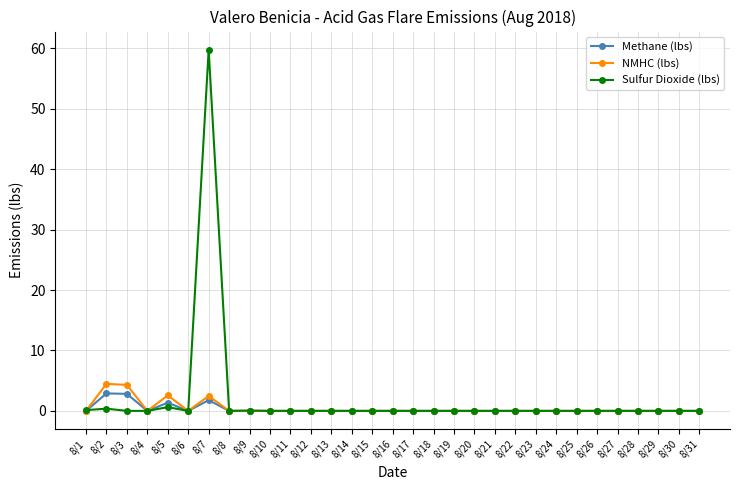

Which label corresponds to the largest value in the chart?

8/7